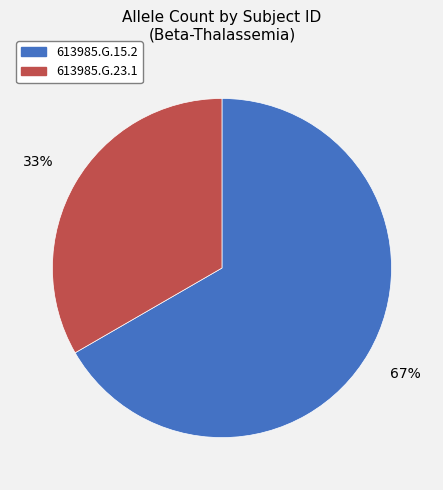

How many segments does this pie chart have?

2